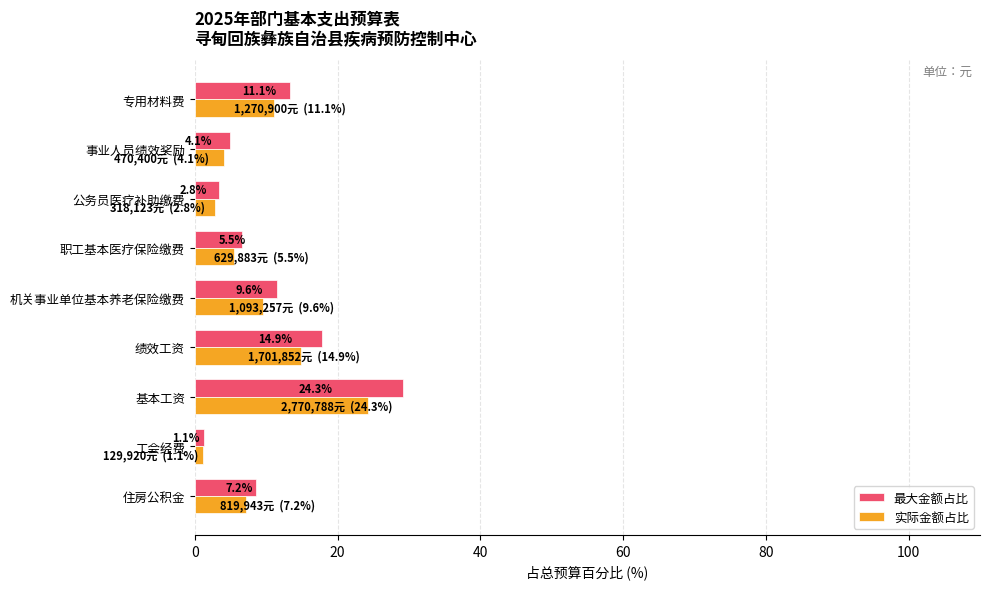

Which series has the largest total across all categories?

最大金额占比